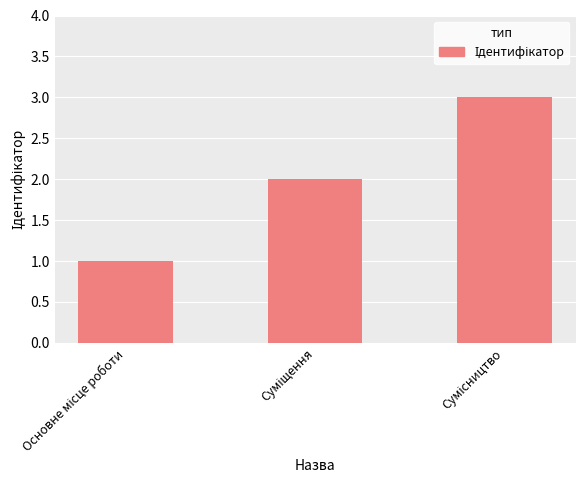

What is the greatest value displayed?

3